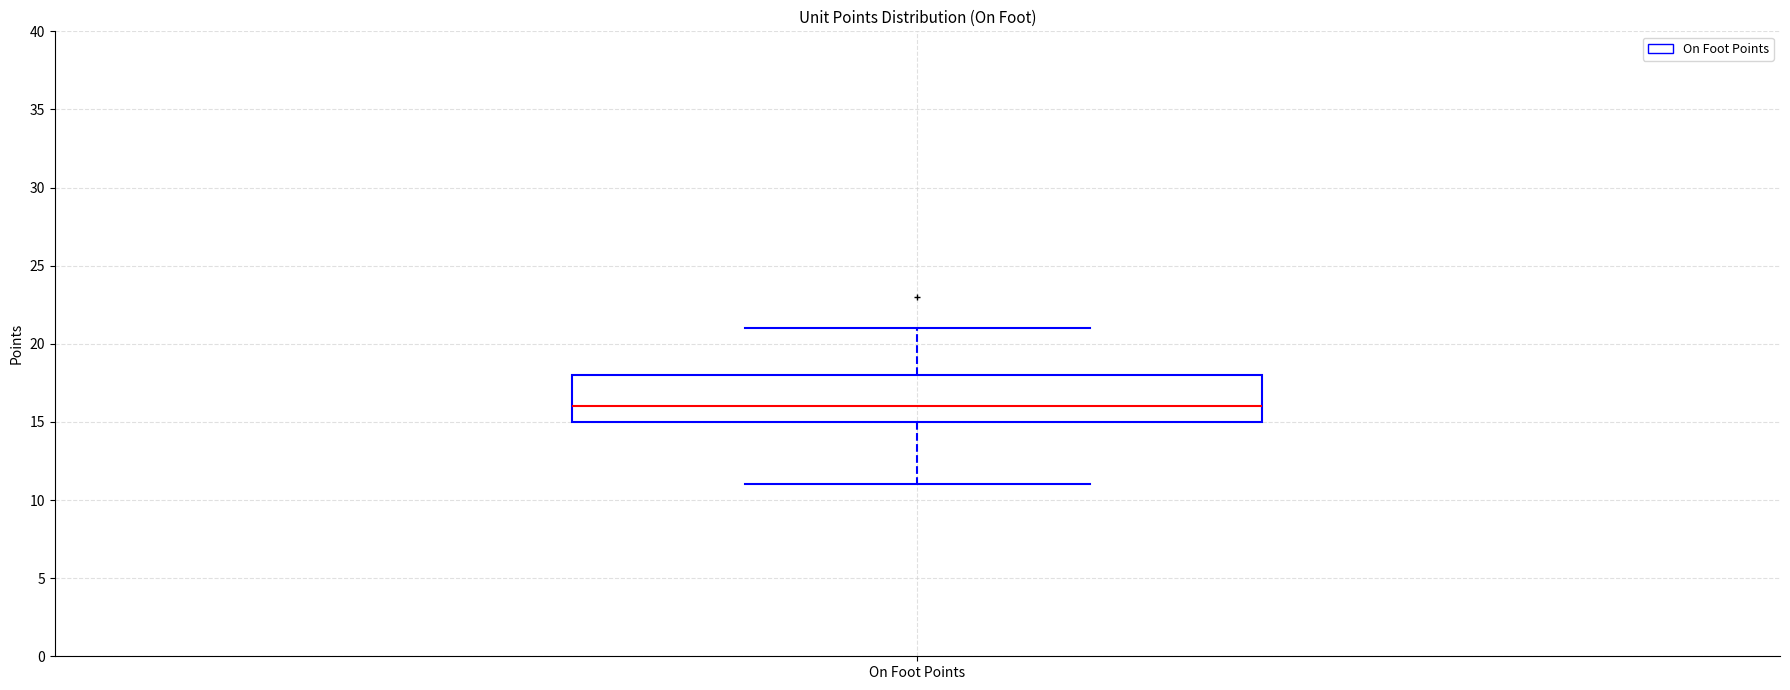

Transcribe this box plot: give where the median line is, the range the box spans, and where the two whiskers end, as read against the y-axis. The values are not printed on the chart, so give them approximately, as read against the axis.

median 16, box 15 to 18, whiskers 11 to 21